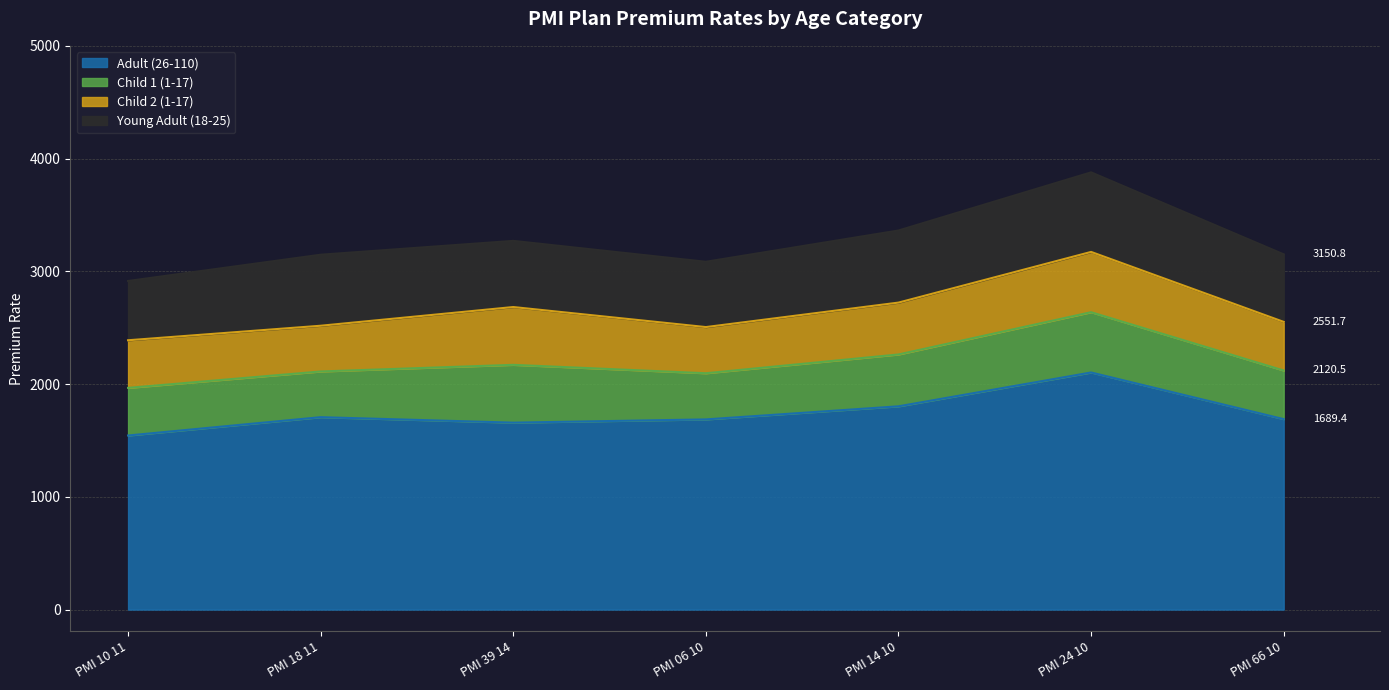

Rank the series by their maximum value, from lowest to highest.

Child 1 (1-17), Child 2 (1-17), Young Adult (18-25), Adult (26-110)